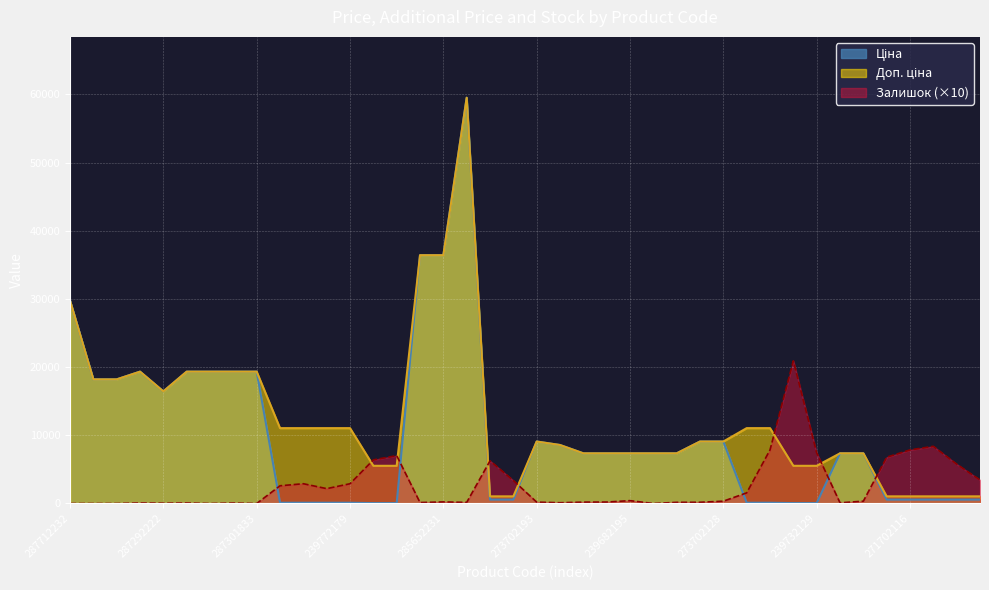

What is the difference between the Залишок values at 271702229 and 239682179?

3200.0